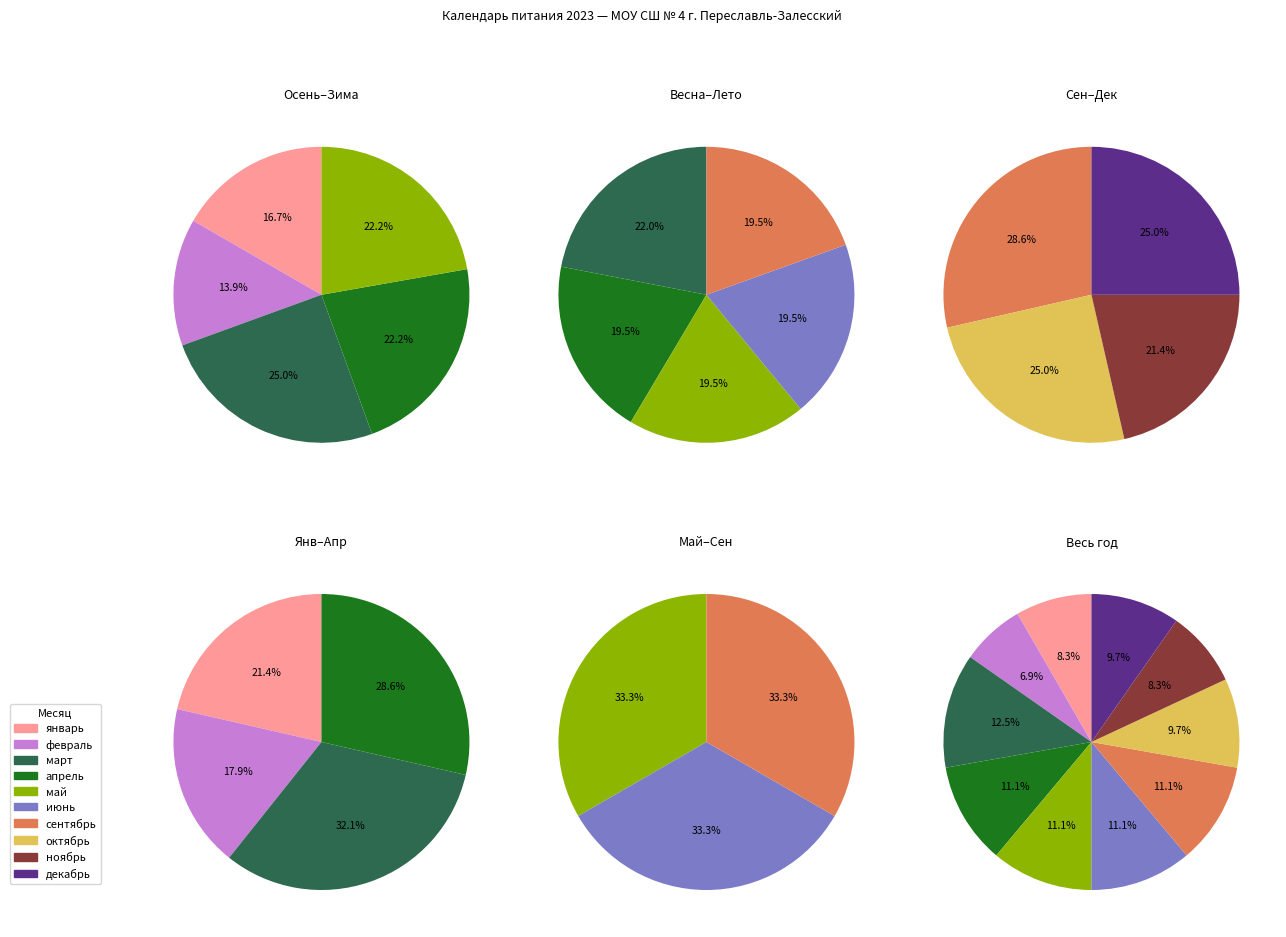

Which category has the biggest portion of the pie?

март